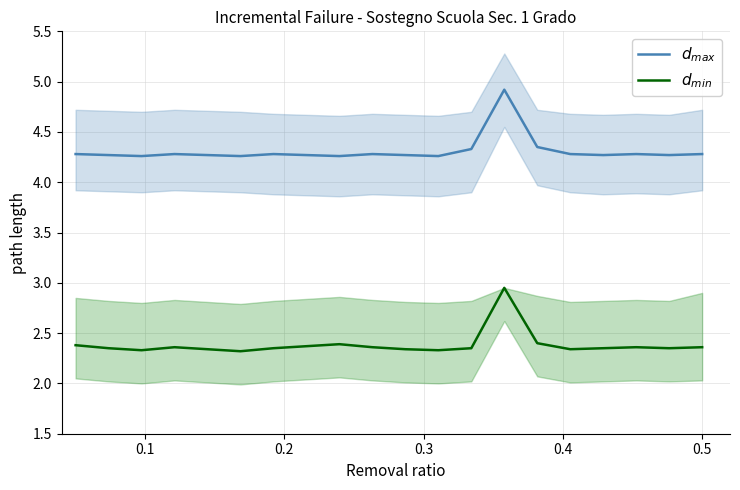

Is it true that $d_{min}$ equals 3.7 at 0.2?

False